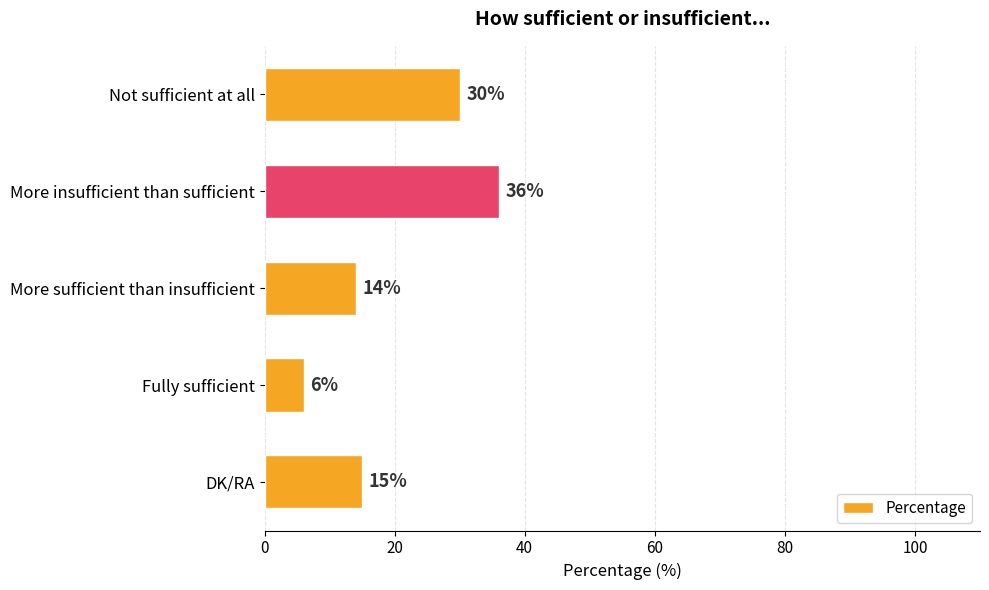

What is the smallest value displayed?

6